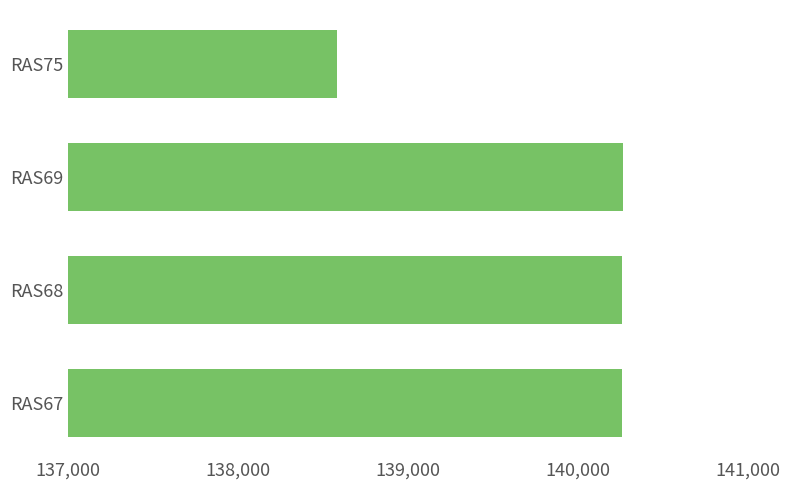

What is the sum of the values at RAS75 and RAS69?

278846